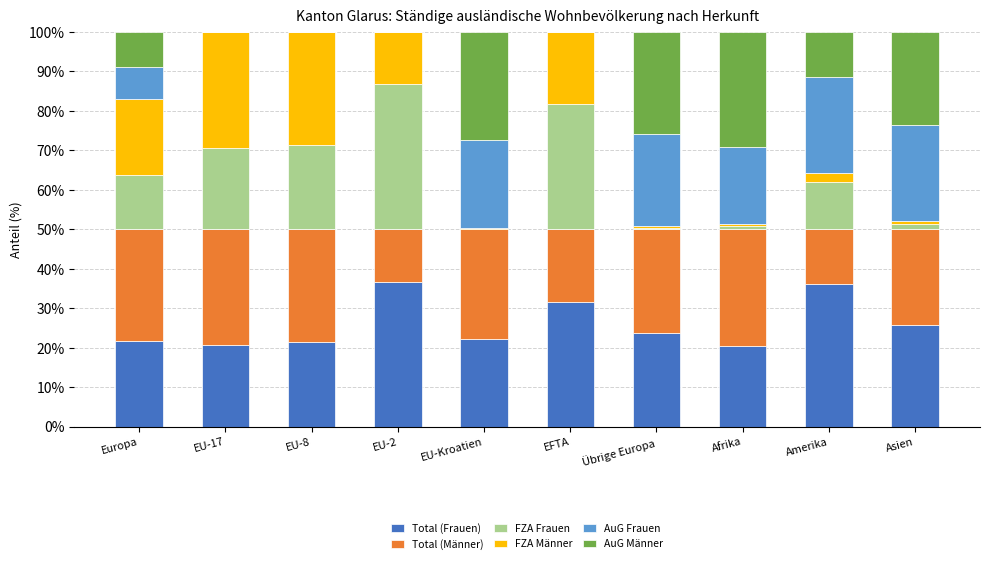

What is the maximum value for Total (Frauen)?

36.7